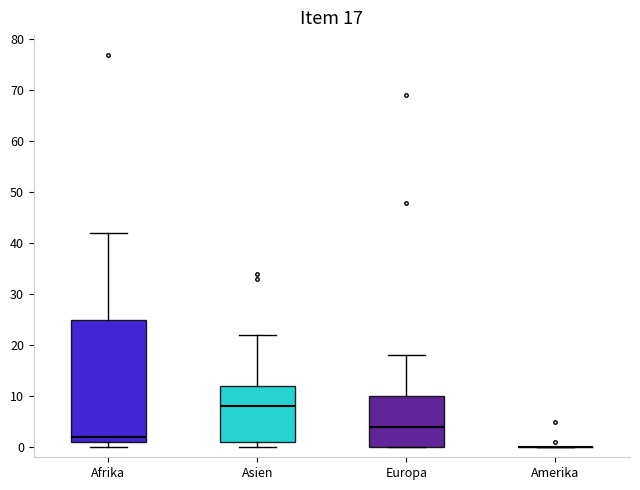

Comparing the boxes themselves (not the whiskers), which one is the tallest?

Afrika